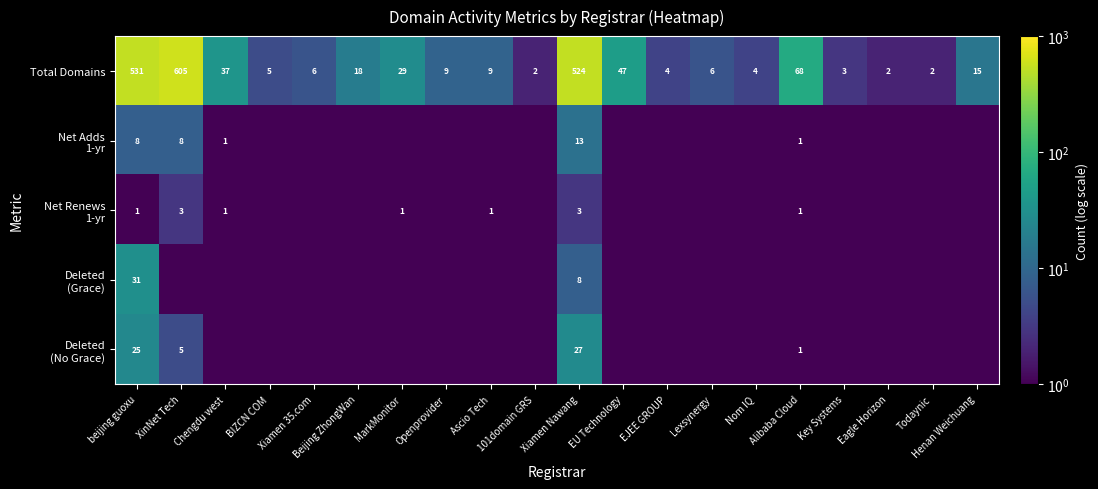

Read the Total Domains value at Ascio Tech.

9.0